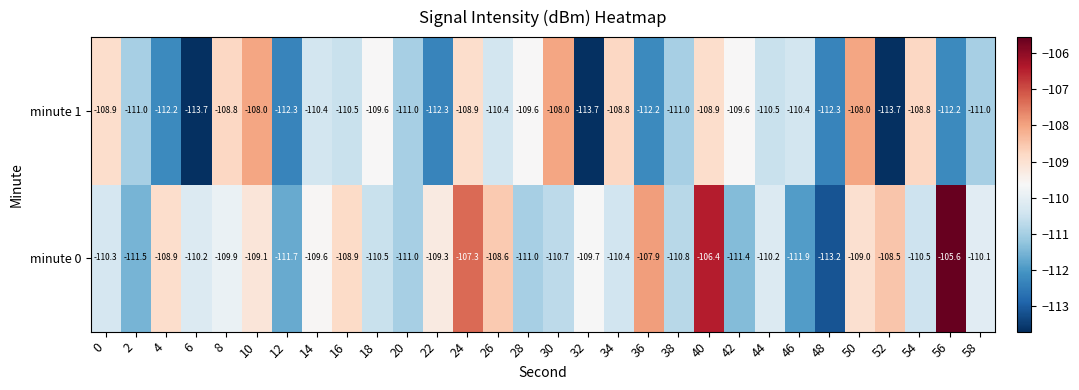

How many data points in minute 1 are above -110?

12